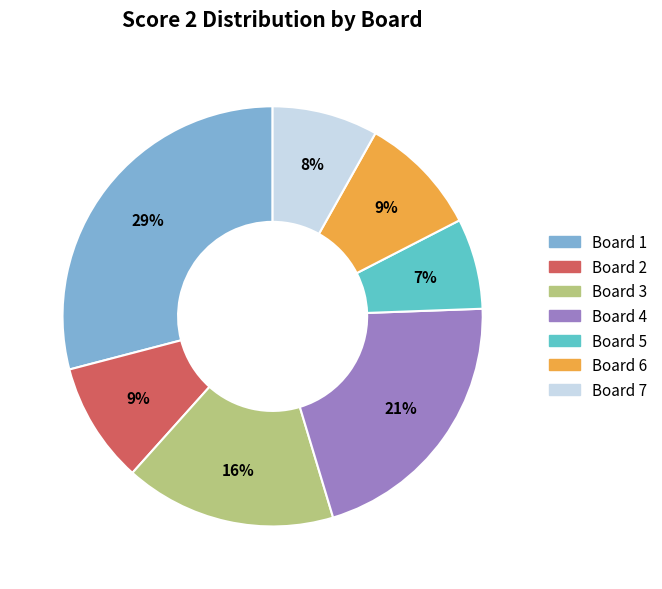

Is there any slice that represents more than half of the pie?

No